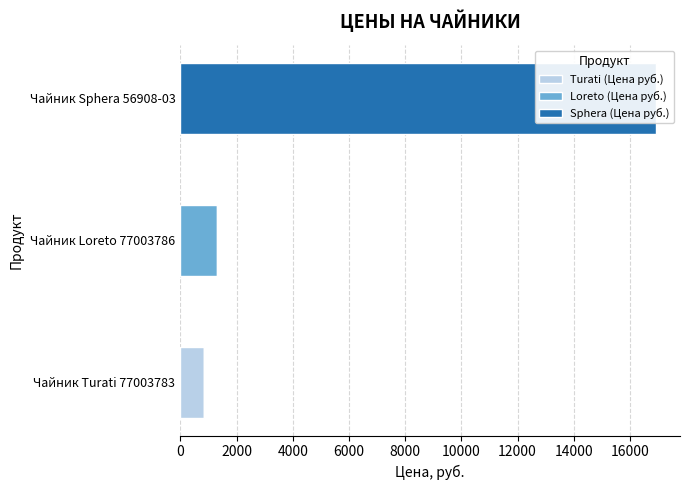

What is the total value across all series at Чайник Turati 77003783?

831.0